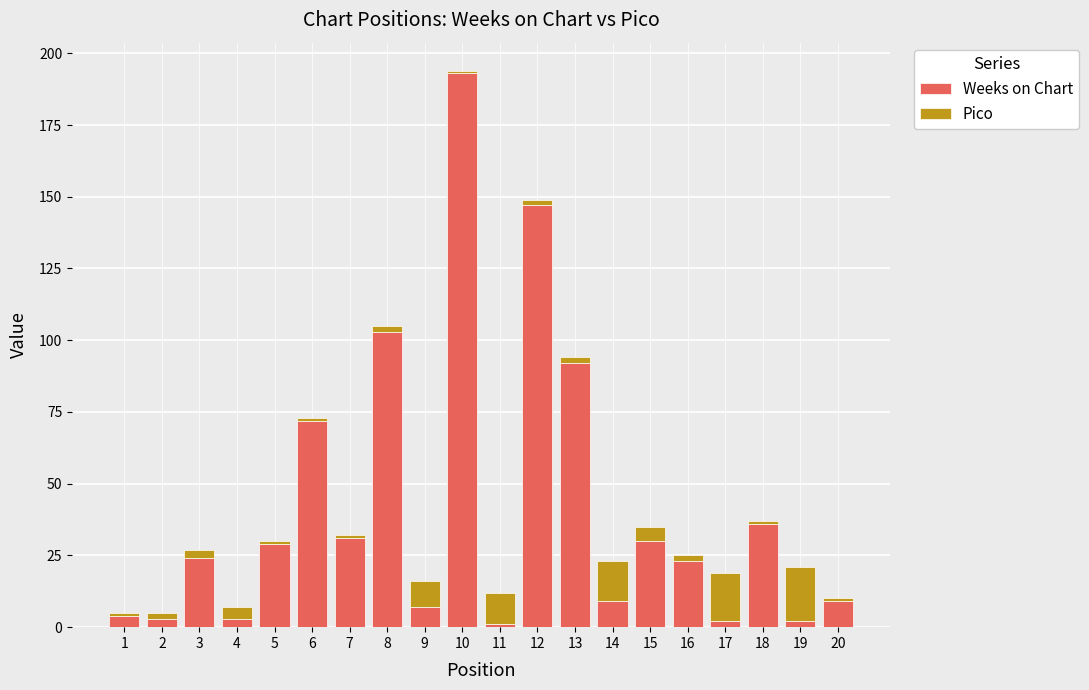

The Weeks on Chart series shows 9 at 14. True or false?

True